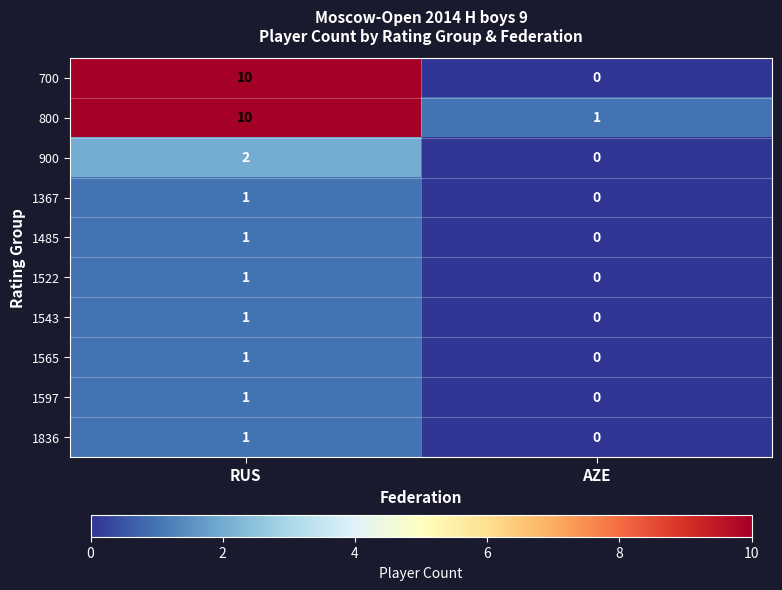

Which series has the largest total across all categories?

800